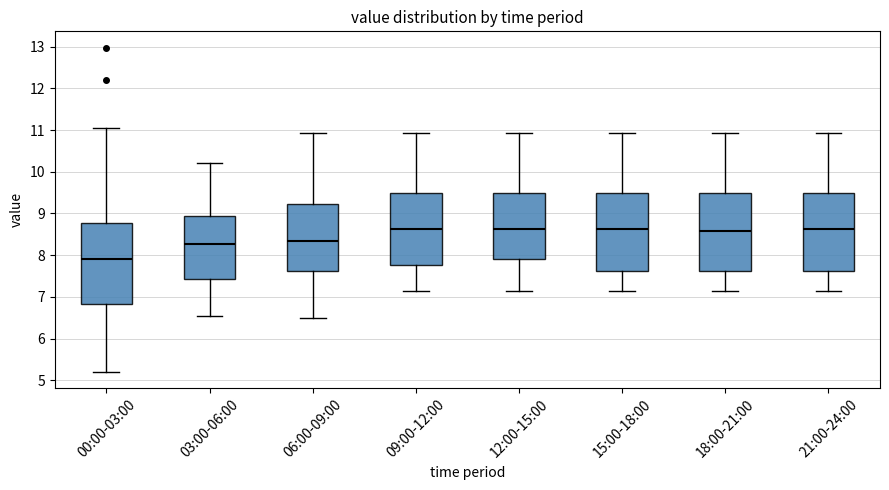

Reading left to right, transcribe this box plot: for each box, give where its median line is, the range the box spans, and where its two whiskers end, as read against the y-axis. The values are not printed on the chart, so give them approximately, as read against the axis.

00:00-03:00: median 7.9, box 6.8 to 8.8, whiskers 5.2 to 11.1
03:00-06:00: median 8.3, box 7.4 to 8.9, whiskers 6.6 to 10.2
06:00-09:00: median 8.3, box 7.6 to 9.2, whiskers 6.5 to 10.9
09:00-12:00: median 8.6, box 7.8 to 9.5, whiskers 7.2 to 10.9
12:00-15:00: median 8.6, box 7.9 to 9.5, whiskers 7.2 to 10.9
15:00-18:00: median 8.6, box 7.6 to 9.5, whiskers 7.2 to 10.9
18:00-21:00: median 8.6, box 7.6 to 9.5, whiskers 7.2 to 10.9
21:00-24:00: median 8.6, box 7.6 to 9.5, whiskers 7.2 to 10.9